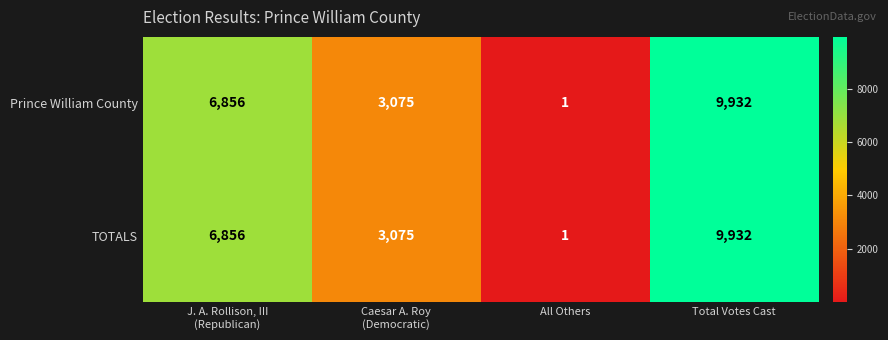

What is the difference between the maximum and second lowest values in the Prince William County series?

6857